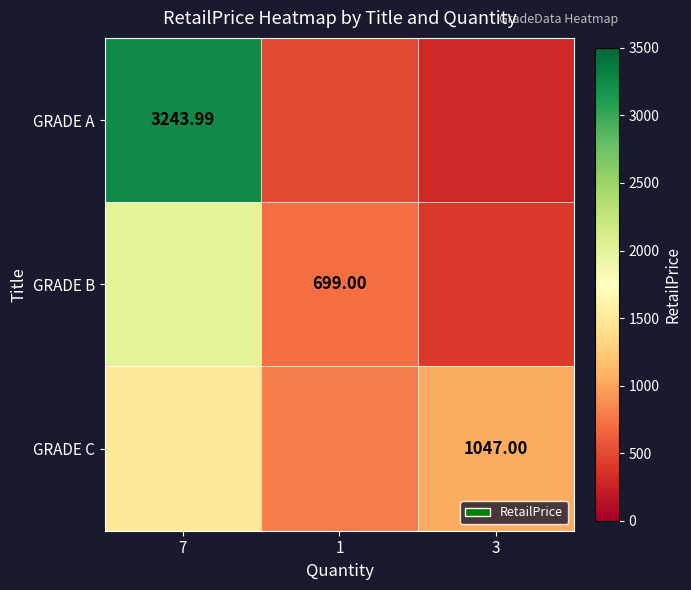

What is the approximate value of GRADE B at 3?

400.0